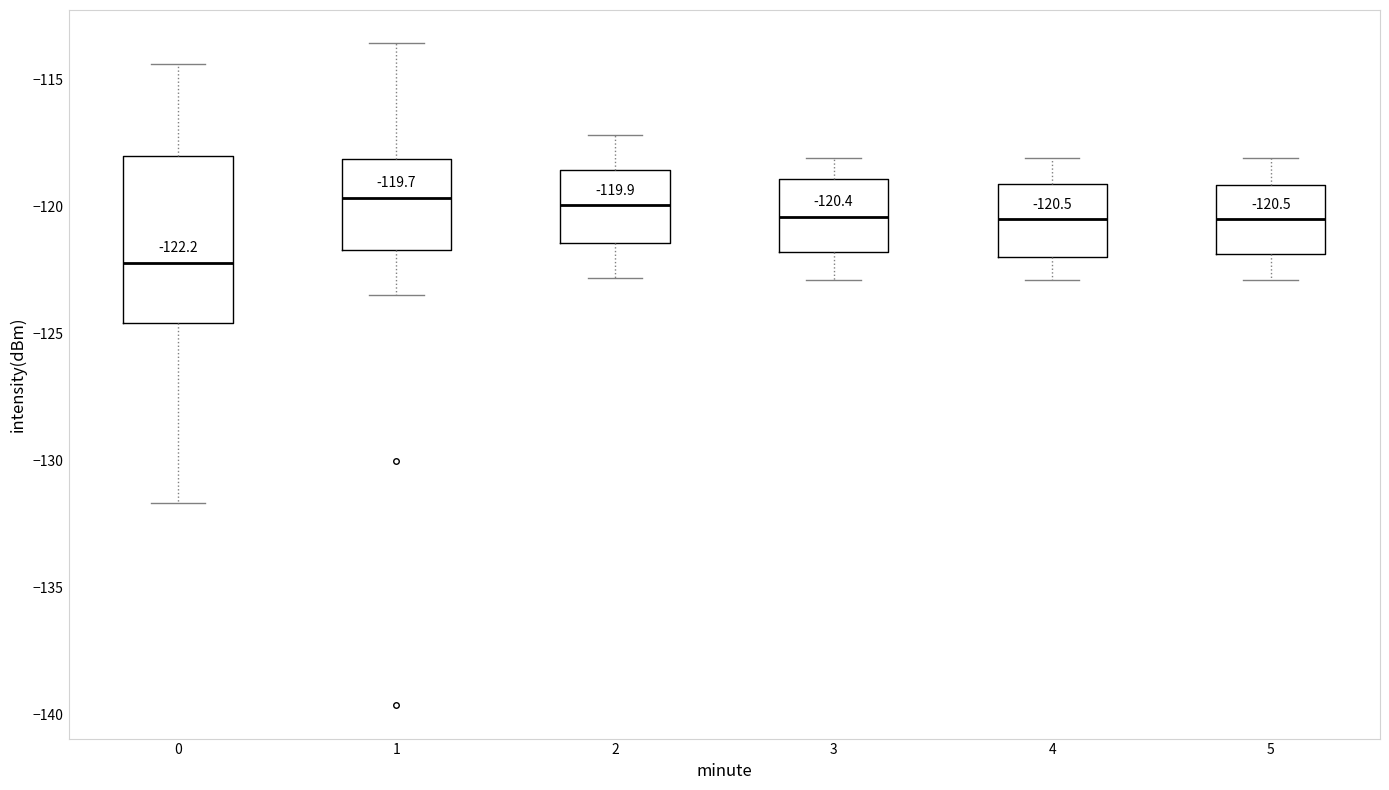

Comparing the boxes themselves (not the whiskers), which one is the tallest?

0